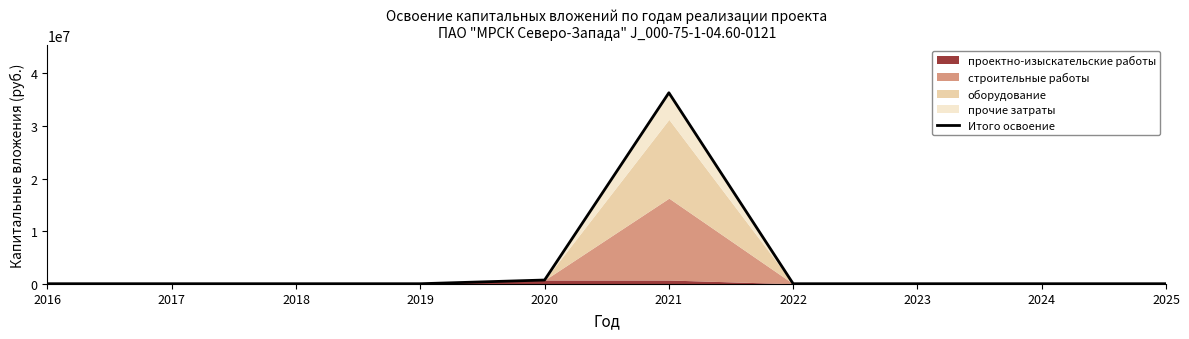

What is the difference between the maximum and minimum values?

36306035